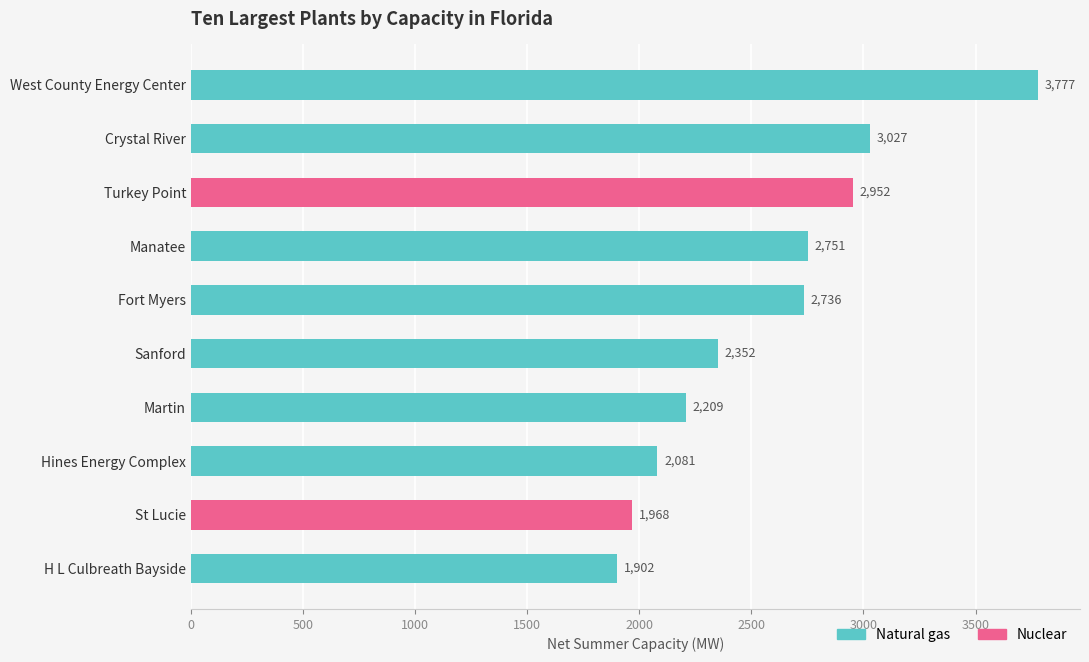

Reading left to right, transcribe all the data shown in this chart.

West County Energy Center=3777.0	Crystal River=3027.0	Turkey Point=2952.1	Manatee=2751.0	Fort Myers=2735.5	Sanford=2352.0	Martin=2209.0	Hines Energy Complex=2081.0	St Lucie=1968.0	H L Culbreath Bayside=1902.0